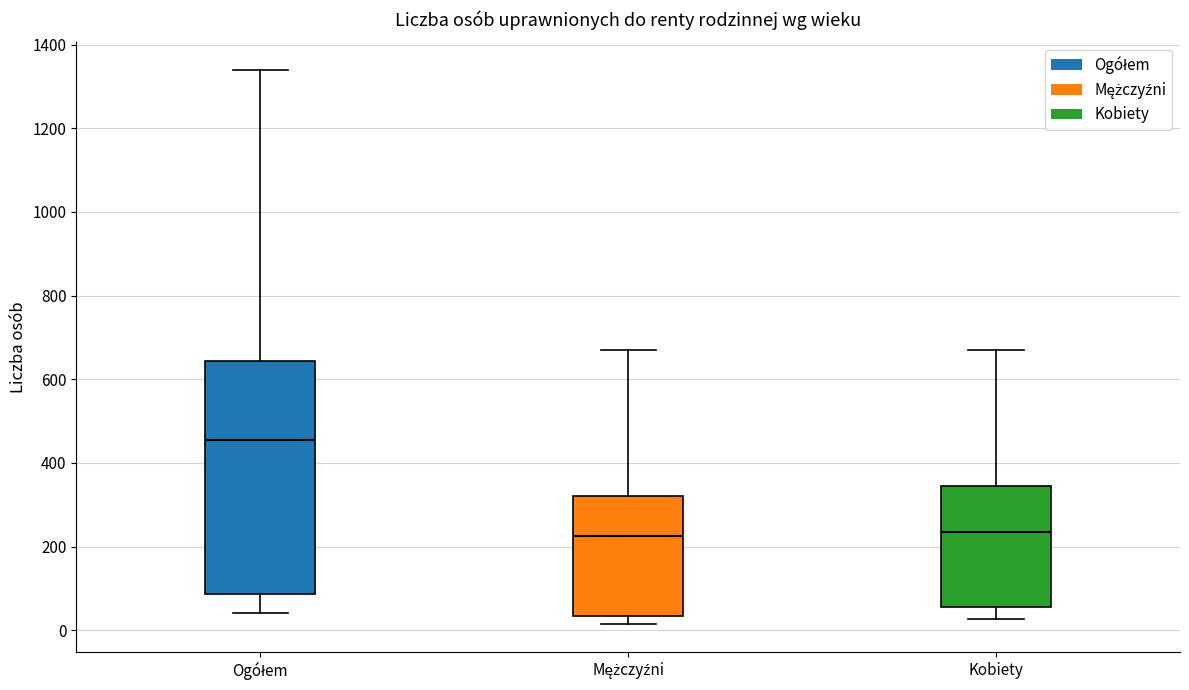

Reading left to right, transcribe this box plot: for each box, give where its median line is, the range the box spans, and where its two whiskers end, as read against the y-axis. The values are not printed on the chart, so give them approximately, as read against the axis.

Ogółem: median 460, box 80 to 640, whiskers 40 to 1340
Mężczyźni: median 220, box 40 to 320, whiskers 20 to 660
Kobiety: median 240, box 60 to 340, whiskers 20 to 680